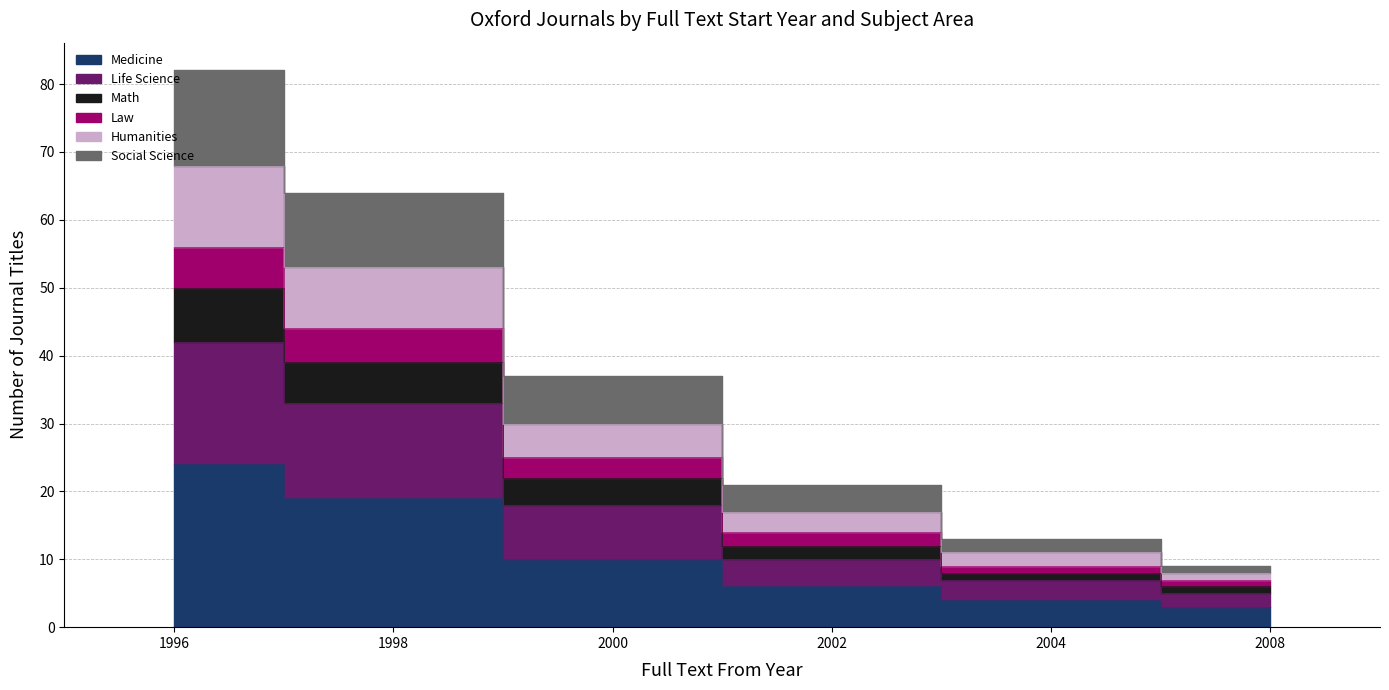

How many series are shown in this chart?

6